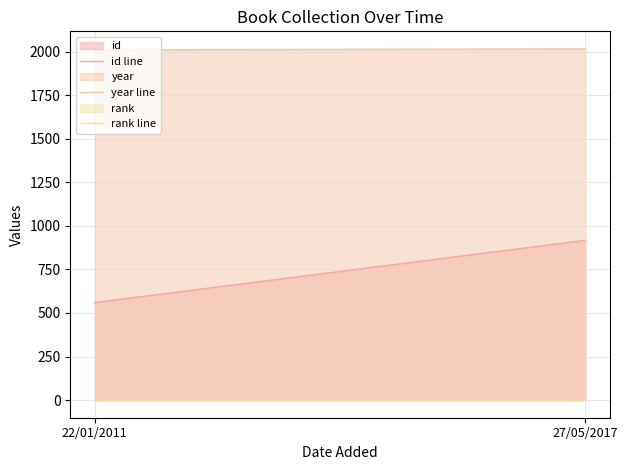

What is the label of the 2nd point from the right?

22/01/2011